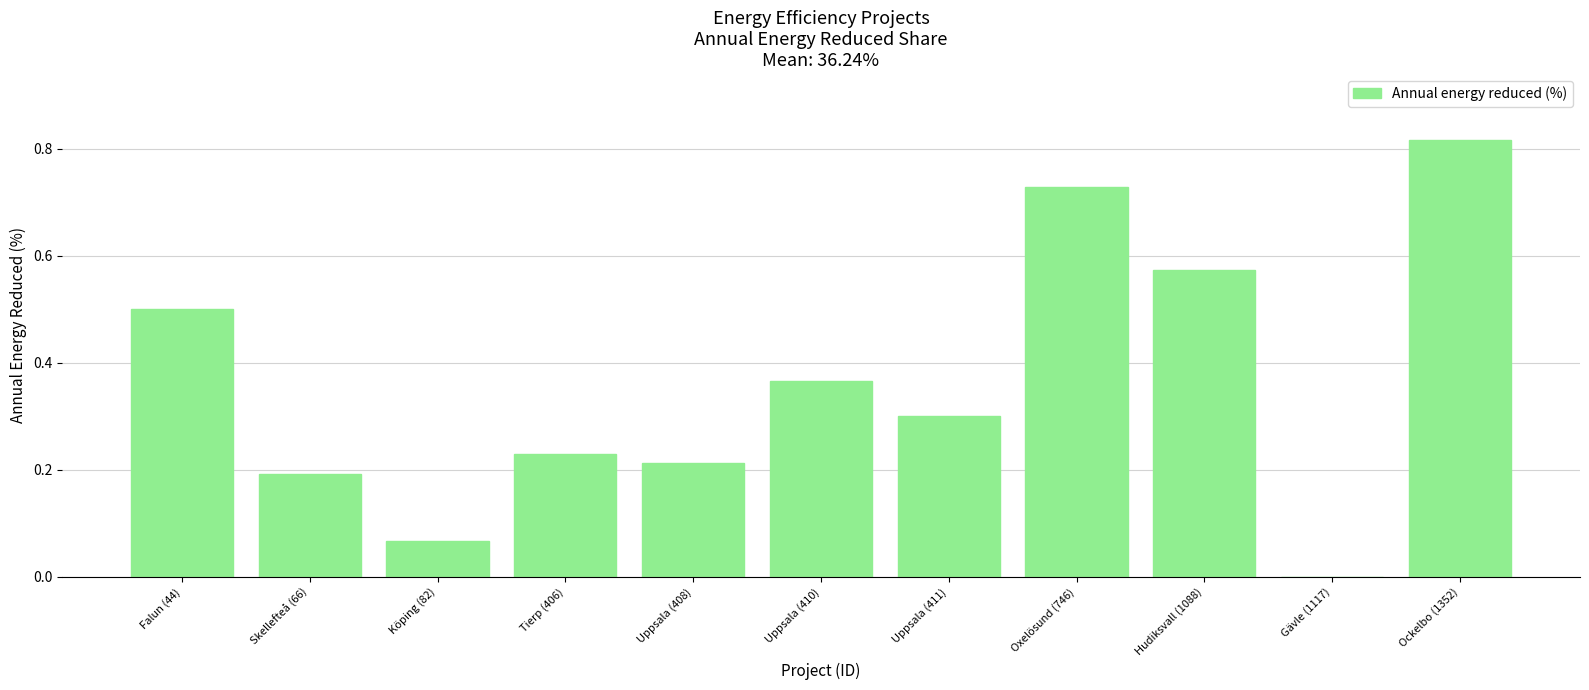

What is the sum of the values at Uppsala (411) and Ockelbo (1352)?

1.1